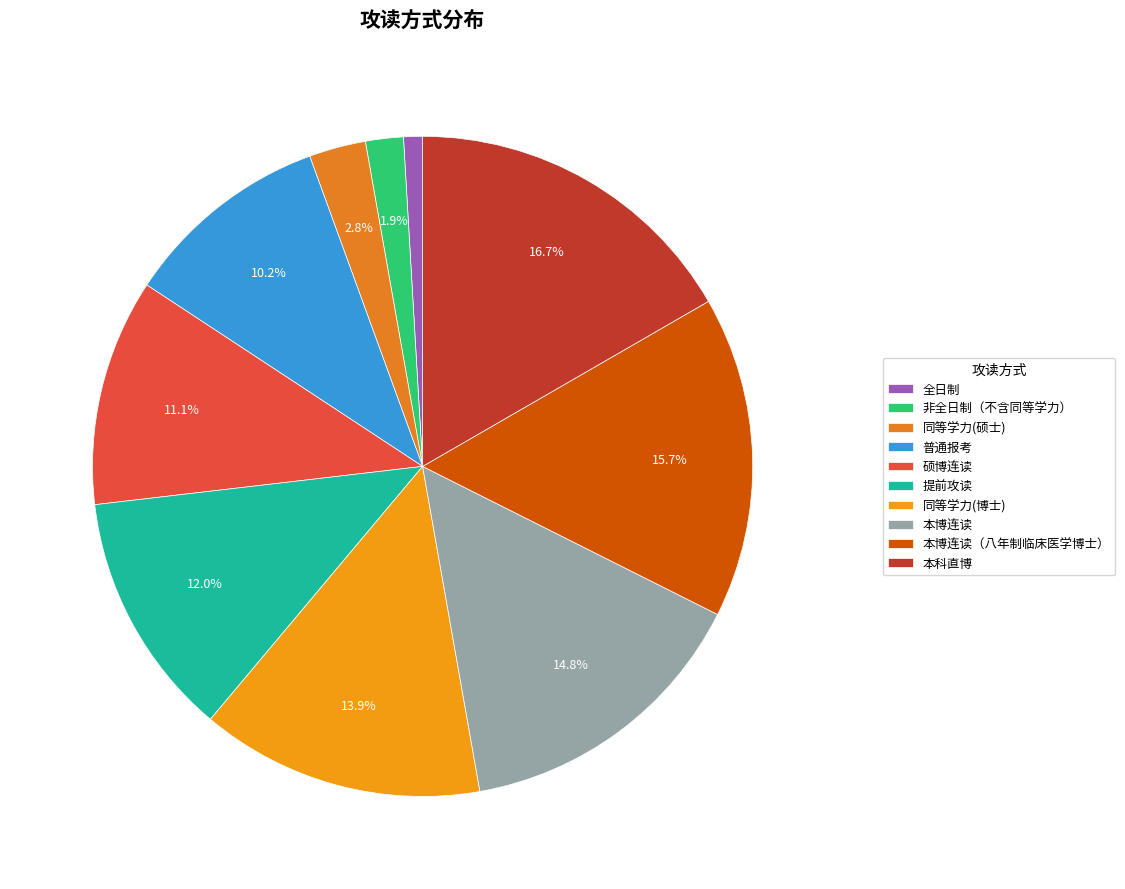

Combined, do 提前攻读 and 本博连读（八年制临床医学博士） account for over 50%?

No